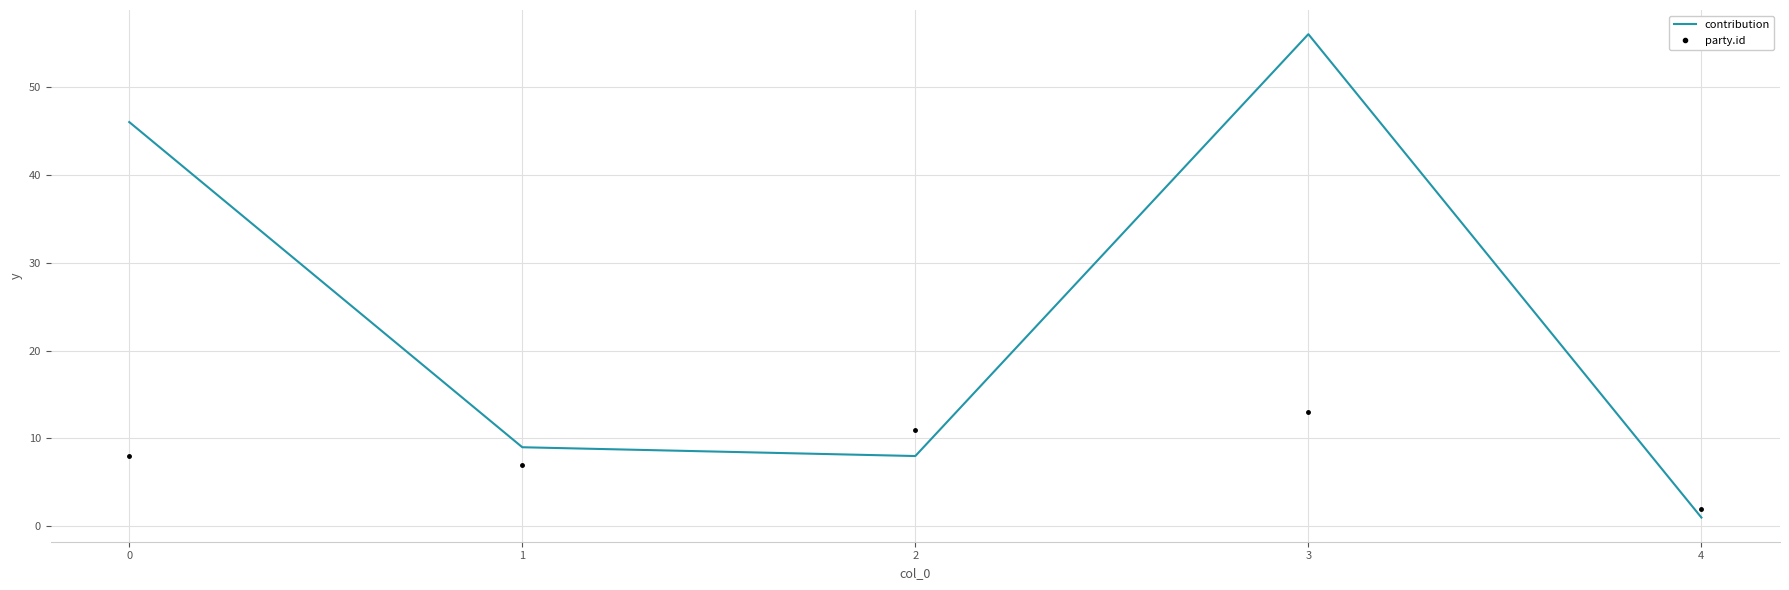

True or false: party.id has a value of 13 at 3.

True